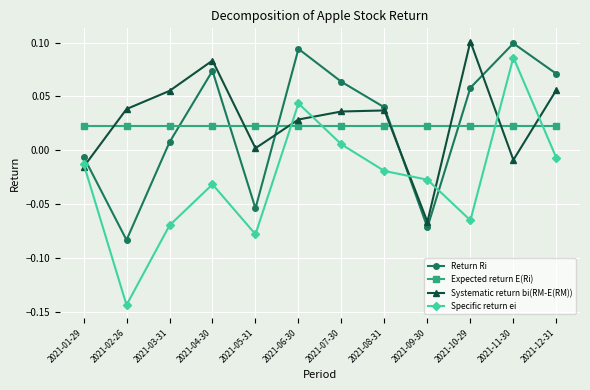

After their last crossing, which series has the higher values: Systematic return bi(RM-E(RM)) or Specific return ei?

Systematic return bi(RM-E(RM))